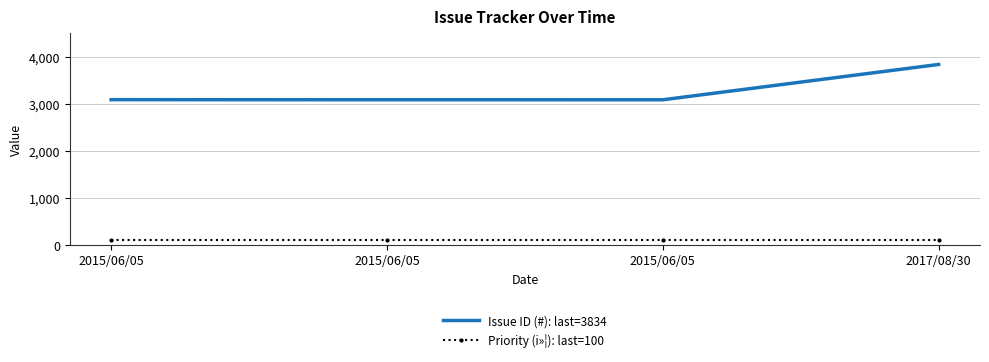

What are all the series names shown in the legend?

Issue ID (#): last=3834, Priority (i»¦): last=100